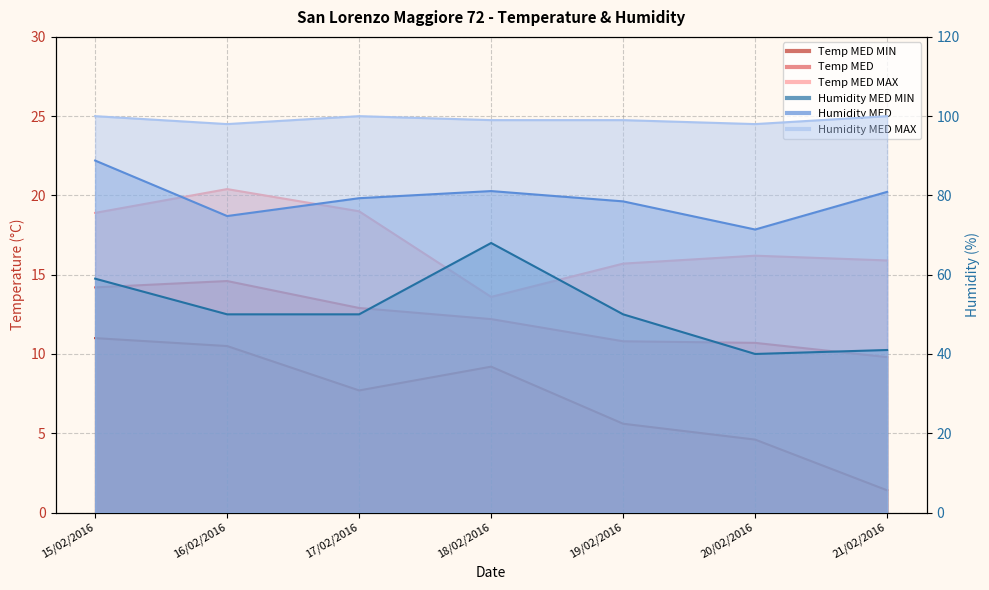

True or false: Humidity MED MAX and Humidity MED MIN intersect in this chart.

False